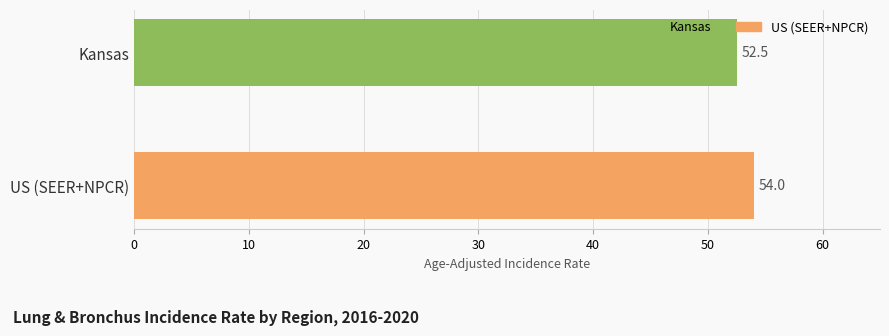

Reading top to bottom, extract all data points from this chart.

52.5	54.0